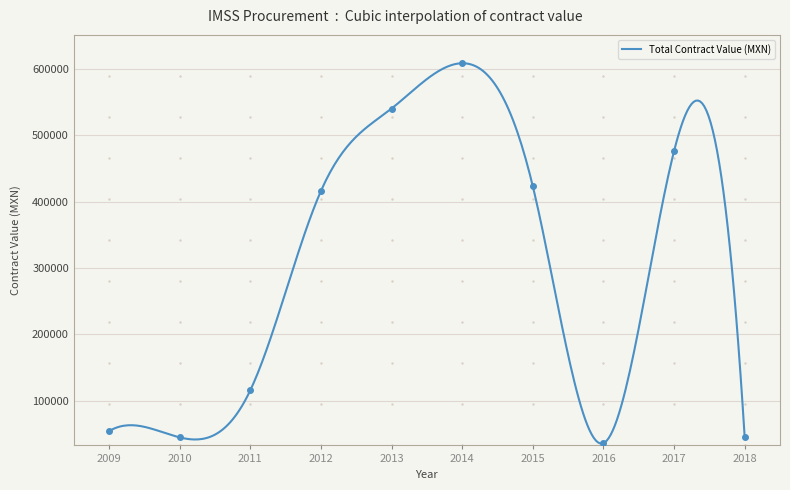

The chart shows a value of 89263.2 at 2010. True or false?

False